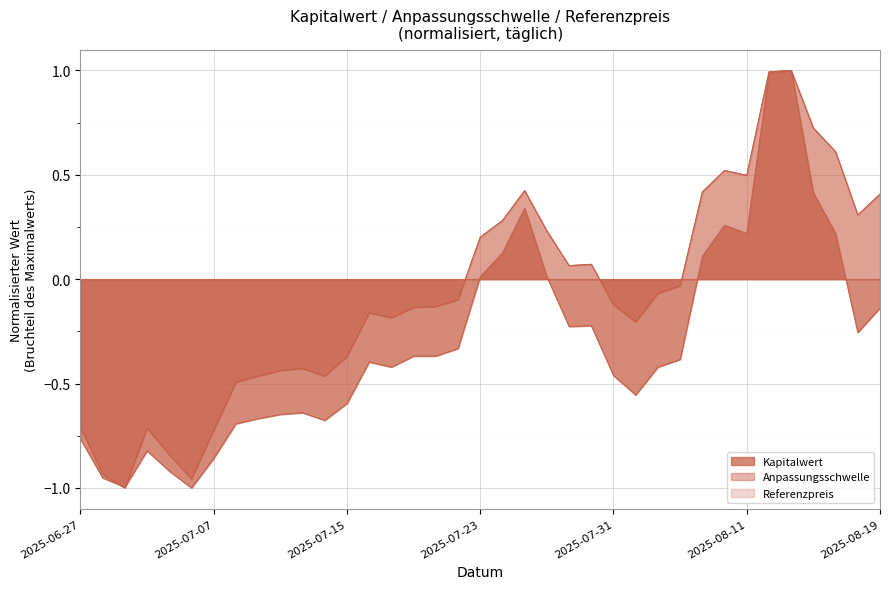

True or false: Anpassungsschwelle has a value of 0.4 at 2025-08-07.

True